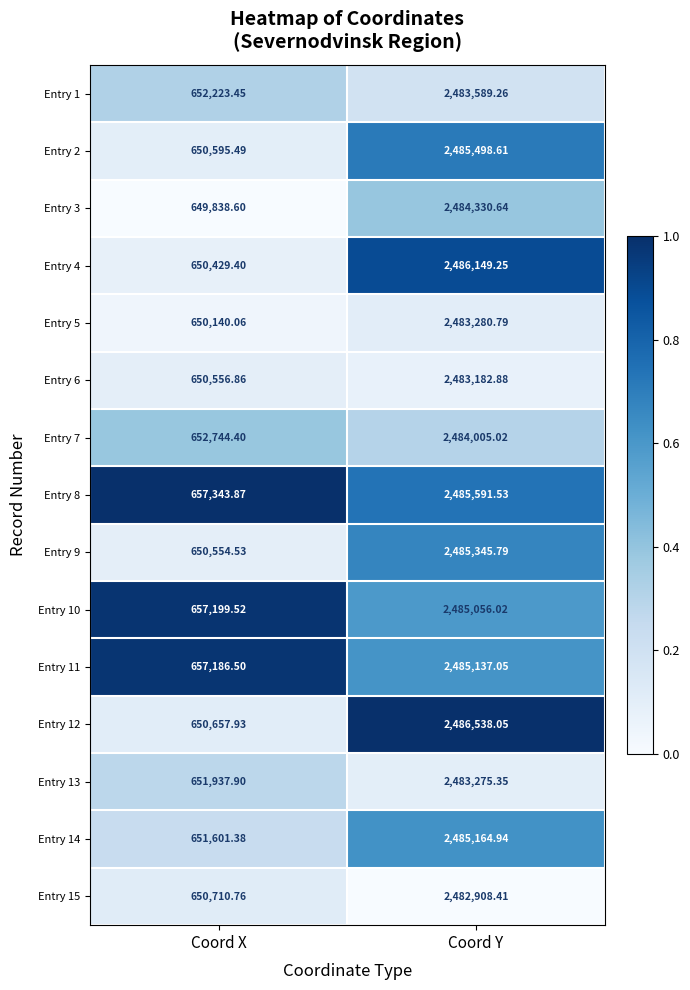

Rank the categories by Entry 12 value from highest to lowest.

Coord Y, Coord X